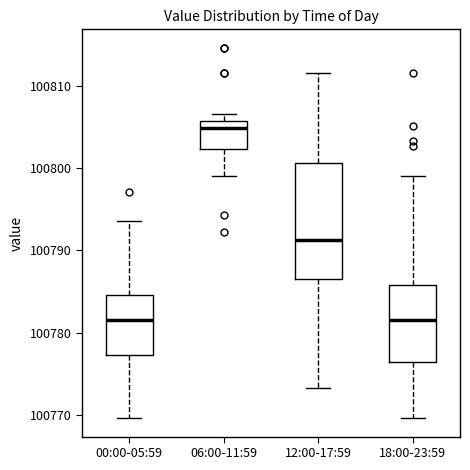

Comparing the boxes themselves (not the whiskers), which one is the tallest?

12:00-17:59